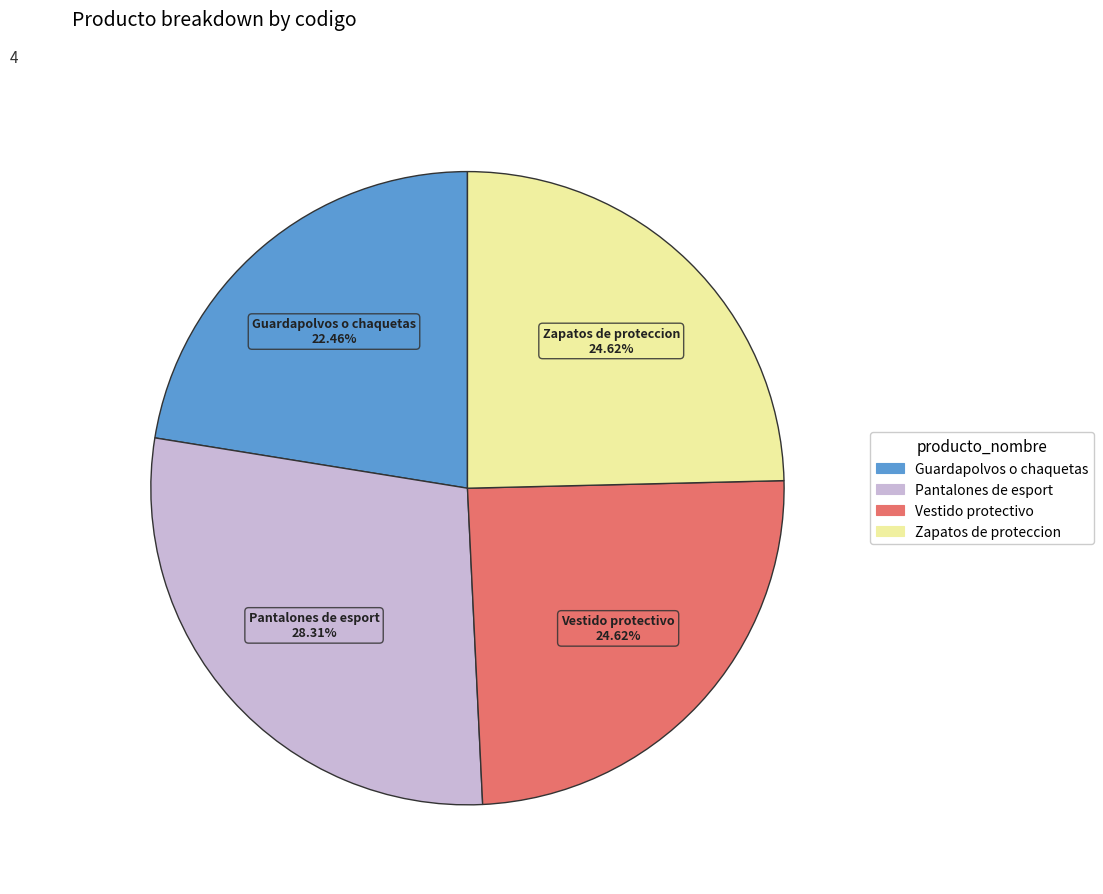

Combined, what portion of the pie is Vestido protectivo and Pantalones de esport?

52.9%